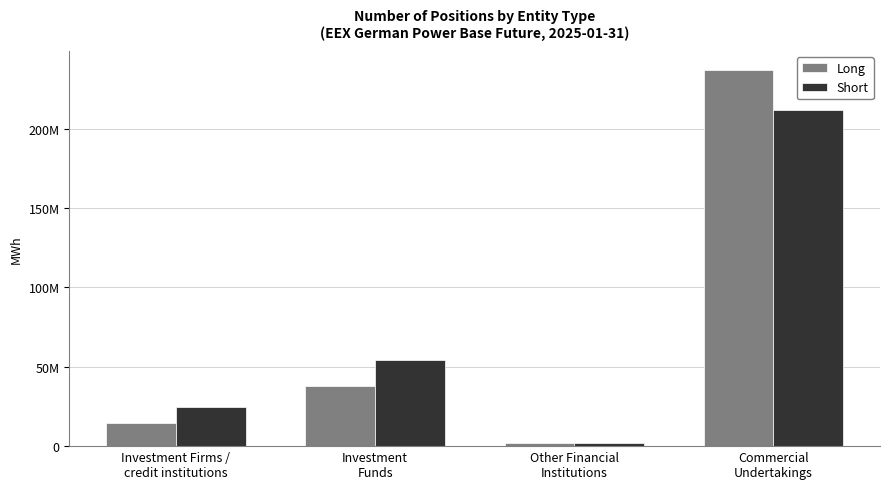

Read the Long value at Investment
Funds.

37954496.0